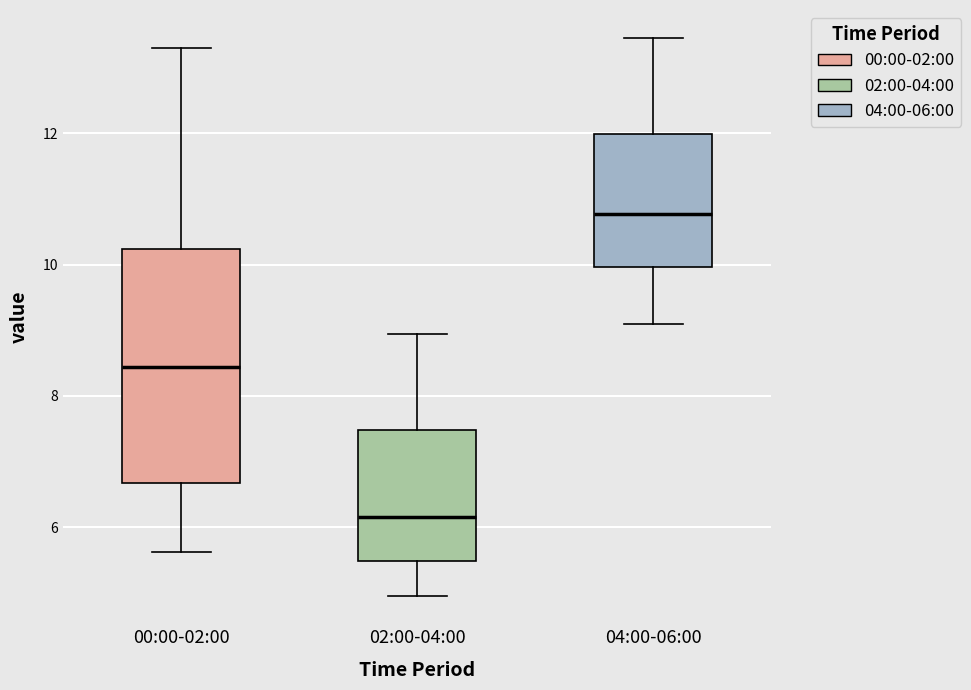

Where is the upper edge of the box for 04:00-06:00 on the y-axis? The values are not printed on the chart, so give them approximately, as read against the axis.

12.0